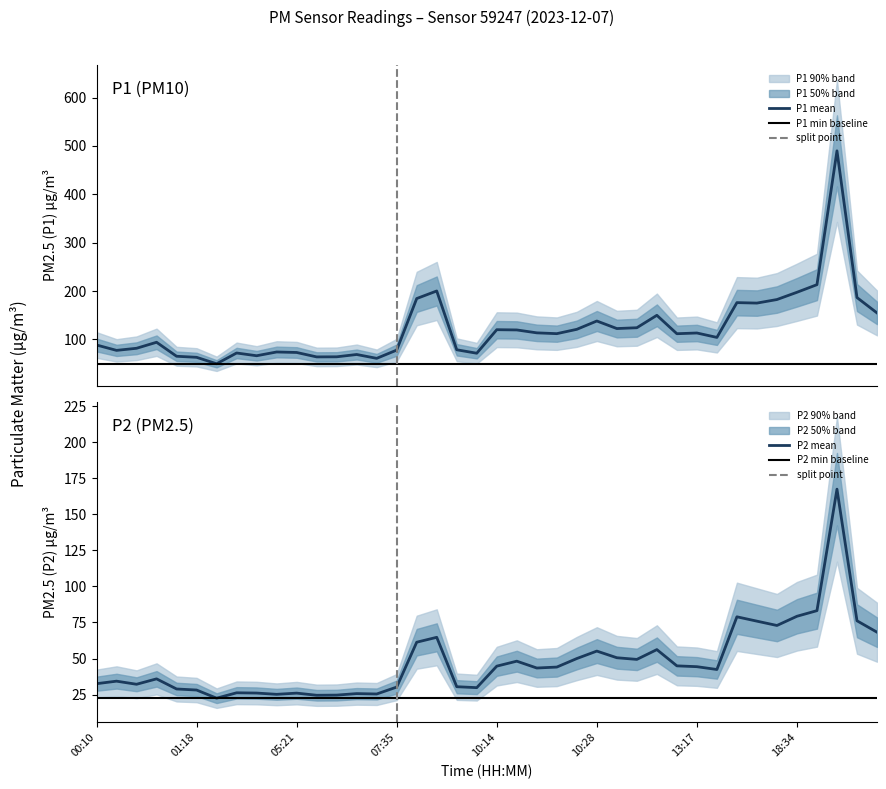

What is the lowest value of the P2 series?

22.5